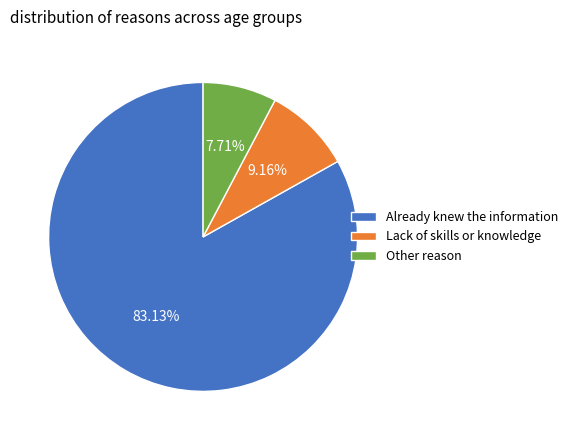

Which category has the biggest portion of the pie?

Already knew the information